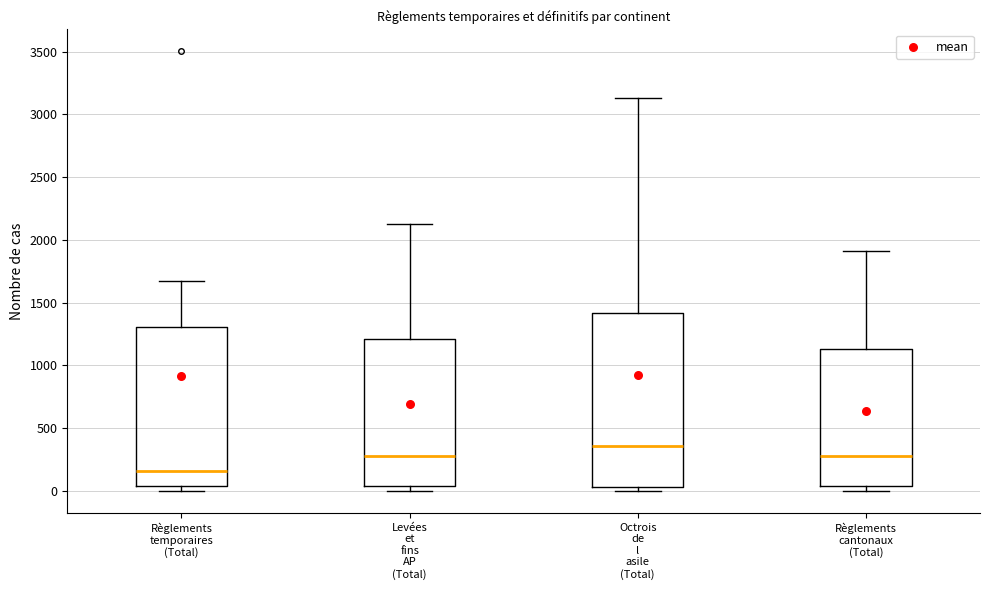

Where is the lower edge of the box for Règlements temporaires (Total) on the y-axis? The values are not printed on the chart, so give them approximately, as read against the axis.

50